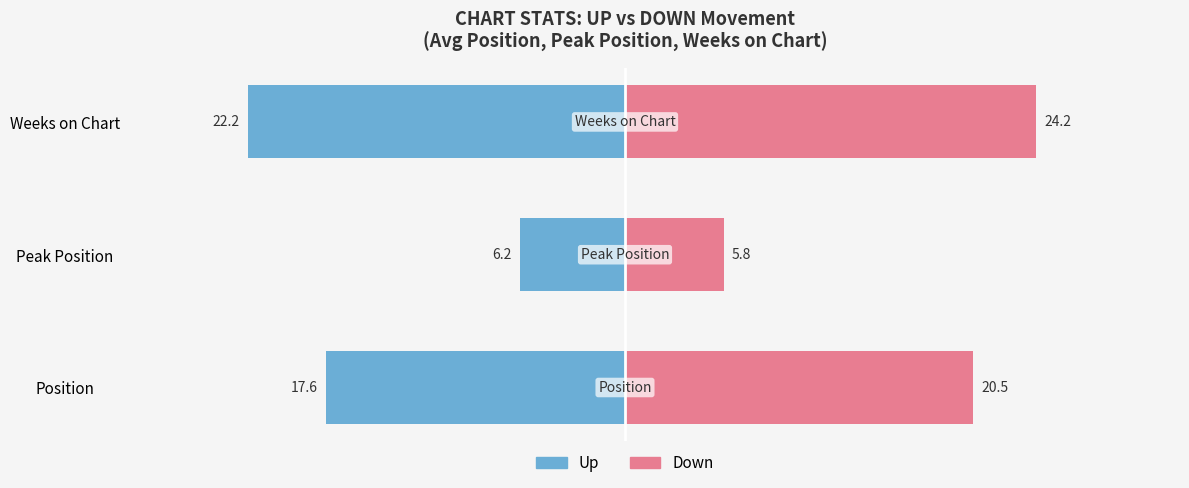

At how many categories does at least one series exceed 14?

2